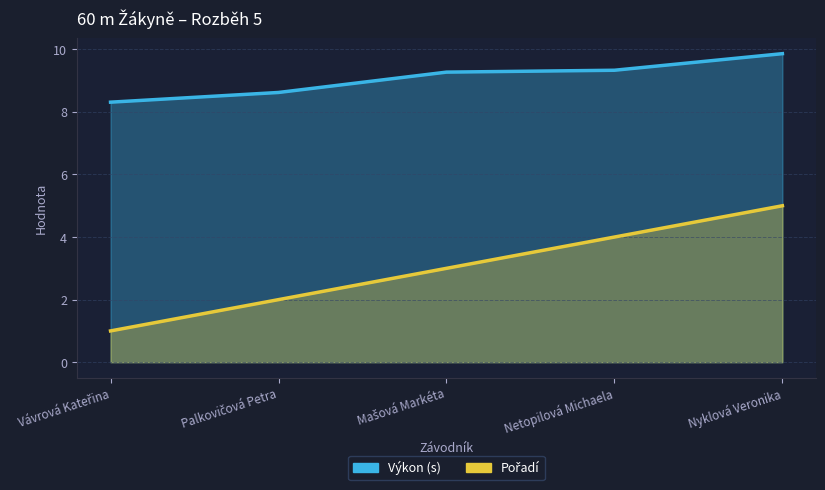

How many lines are shown in the chart?

2